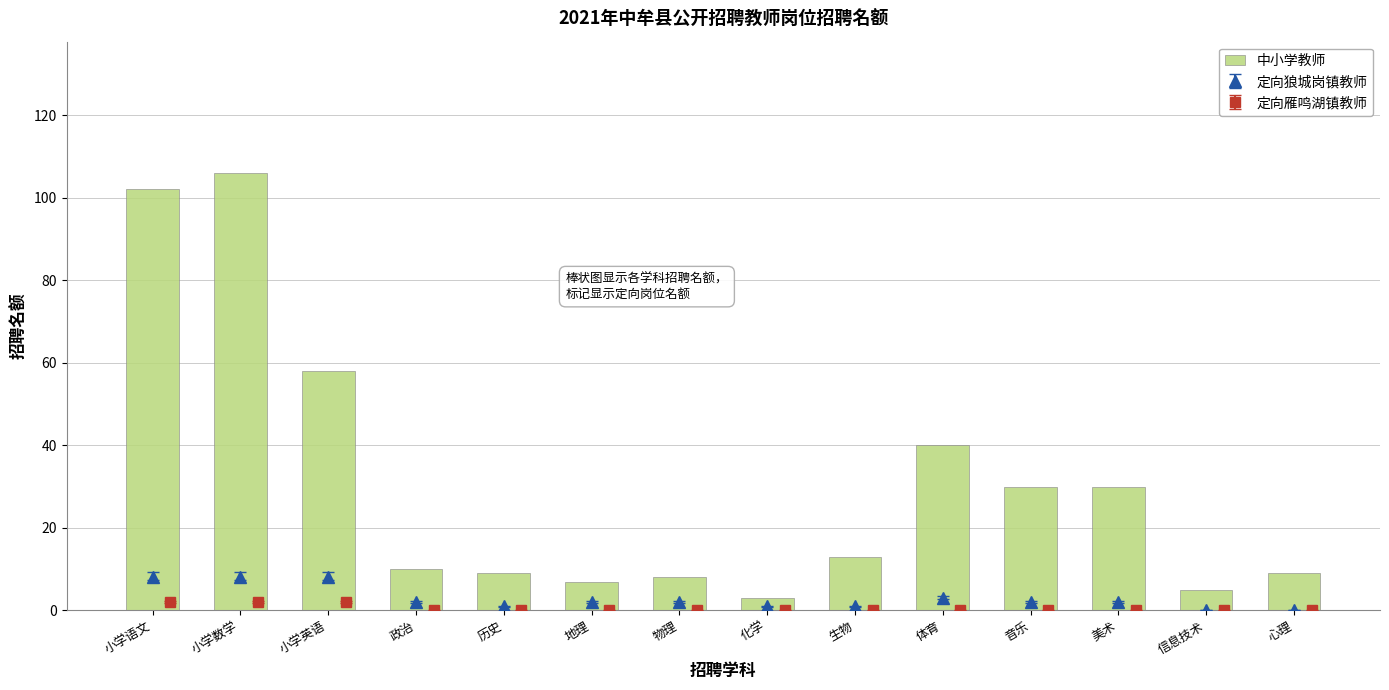

Count the number of categories in the chart.

14